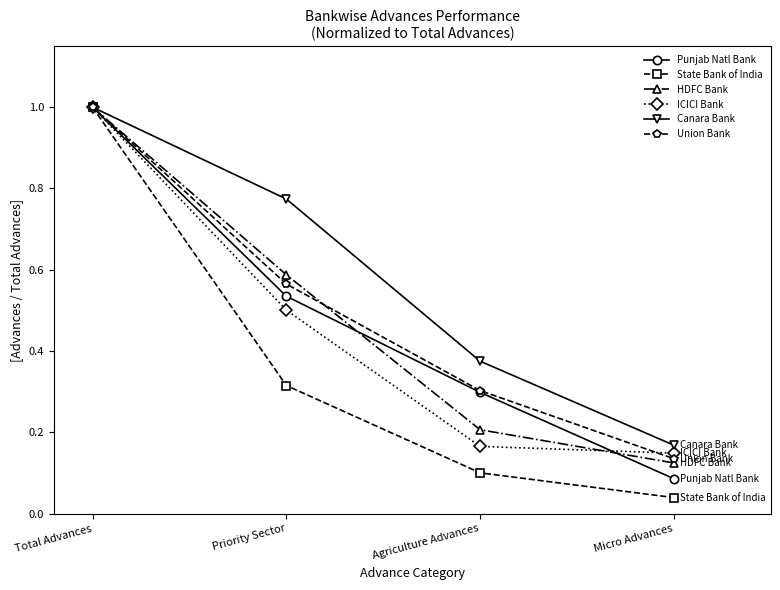

Is it true that Union Bank equals 0.3 at Agriculture Advances?

True